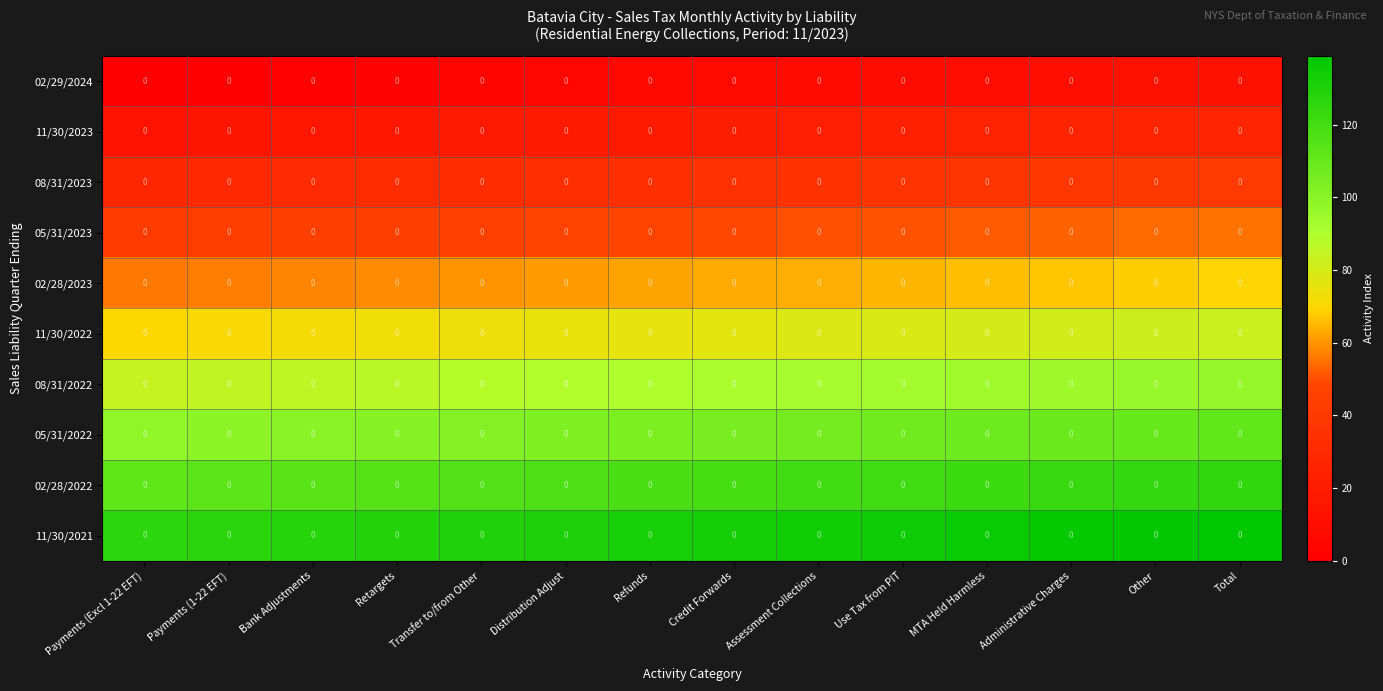

Rank the series by their maximum value, from lowest to highest.

02/29/2024, 11/30/2023, 08/31/2023, 05/31/2023, 02/28/2023, 11/30/2022, 08/31/2022, 05/31/2022, 02/28/2022, 11/30/2021